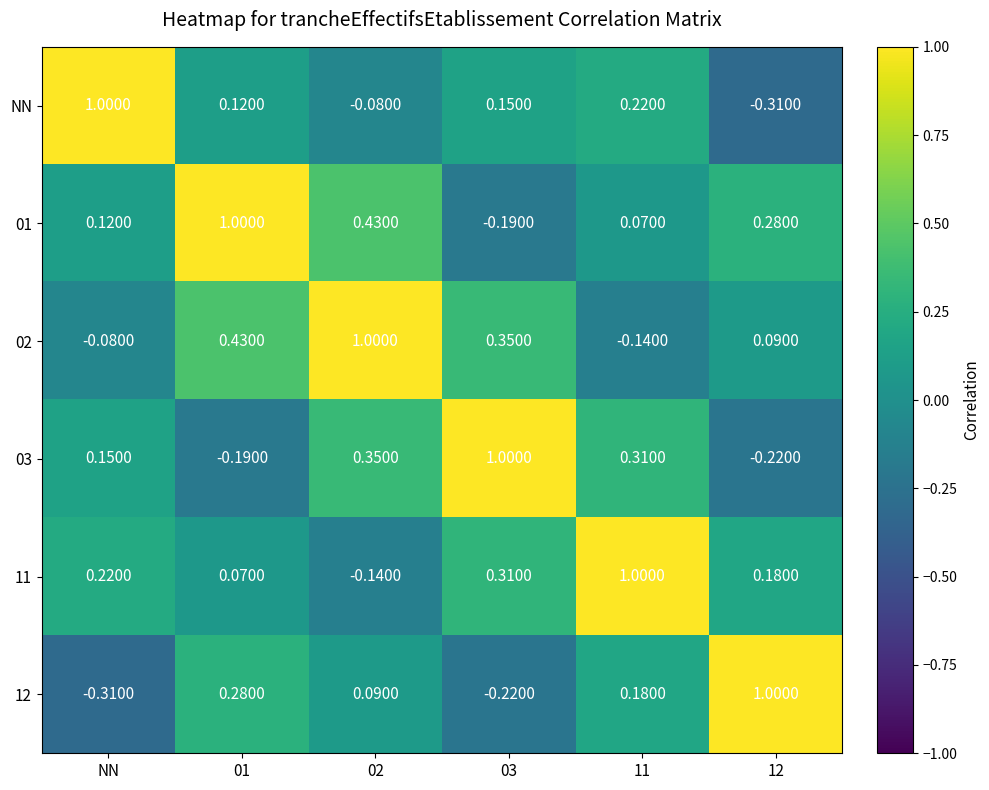

Which series has the largest total across all categories?

01